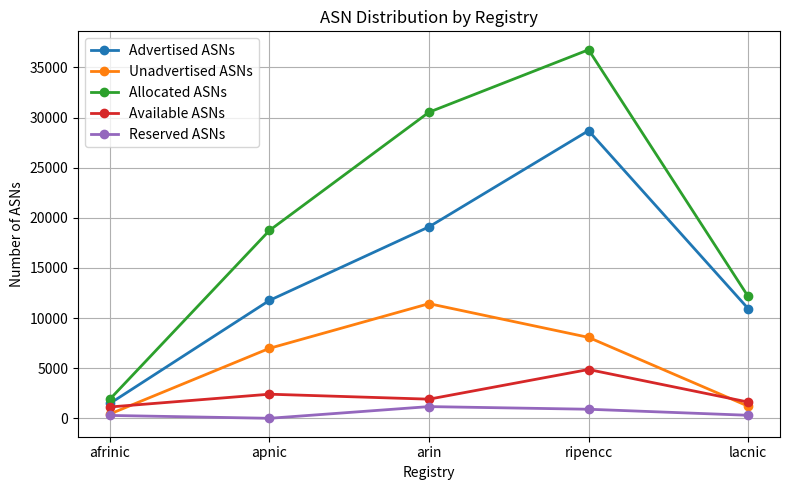

Is it true that Available ASNs equals 1129 at afrinic?

True